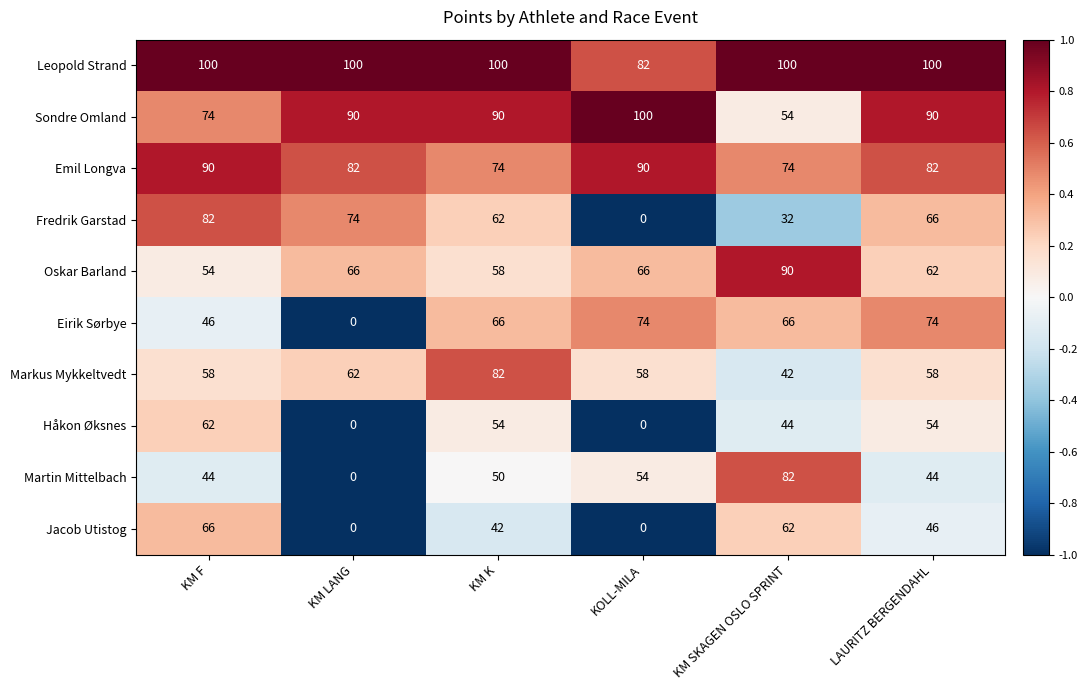

What is the spread (max minus min) of values at KM SKAGEN OSLO SPRINT?

68